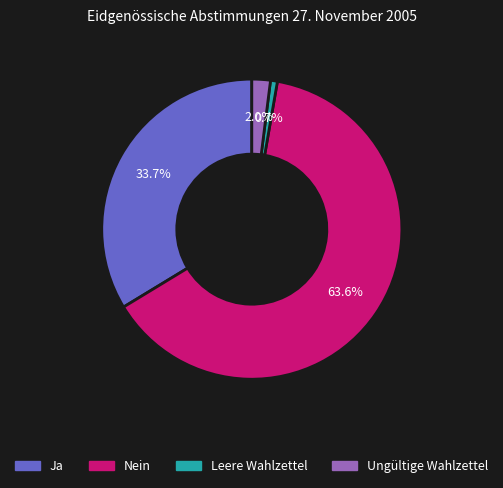

Combined, do Leere Wahlzettel and Nein account for over 50%?

Yes